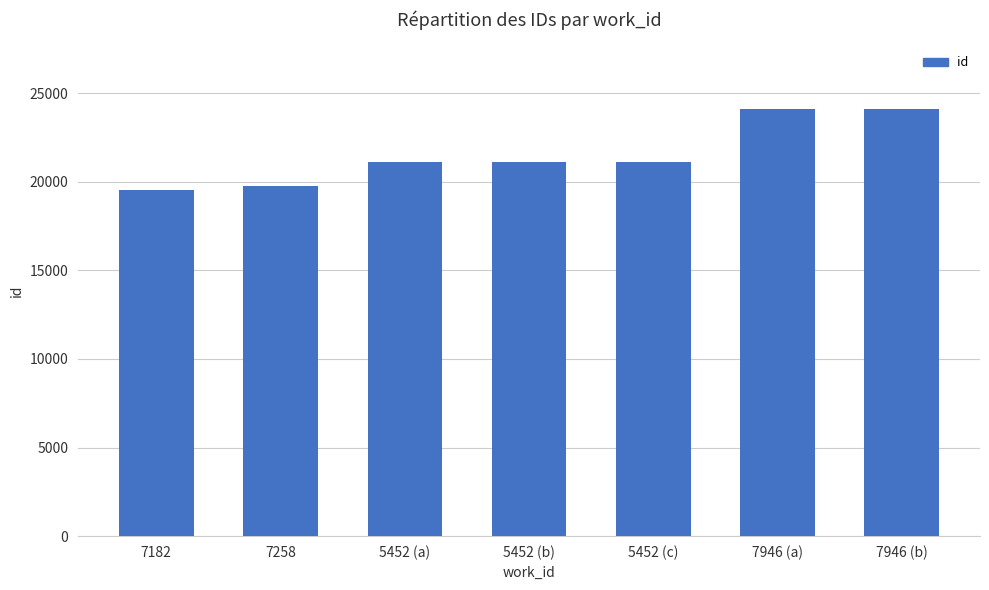

What is the smallest value displayed?

19549